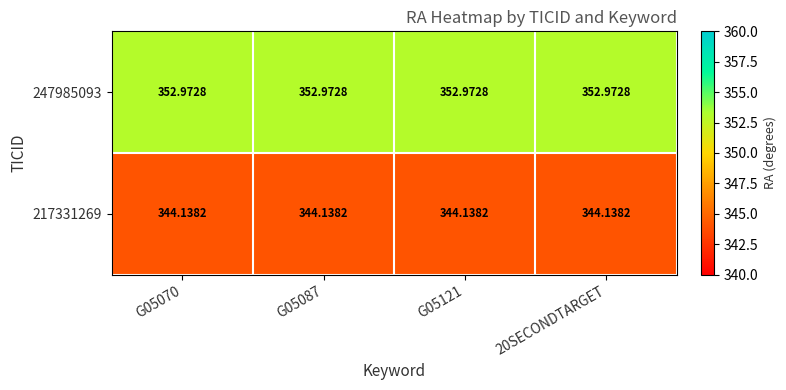

Rank the series at G05070 from lowest to highest value.

217331269, 247985093